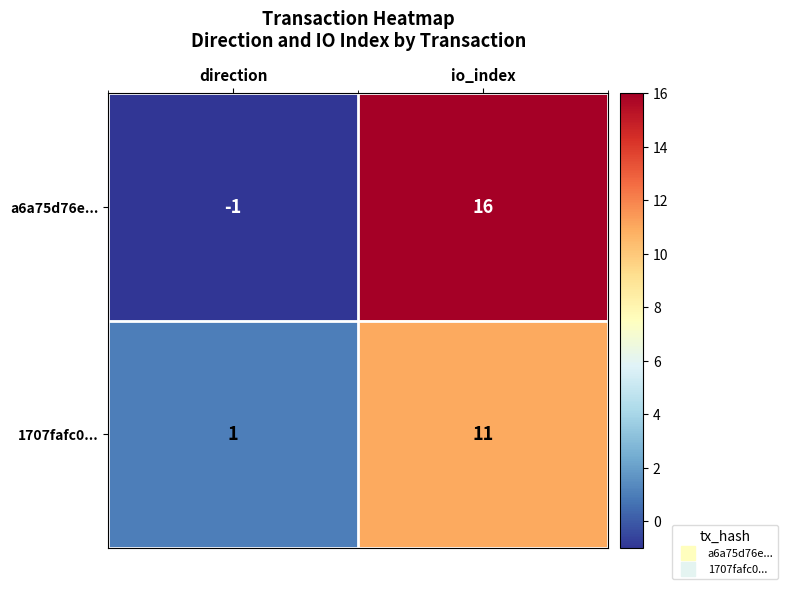

What is the greatest value displayed?

16